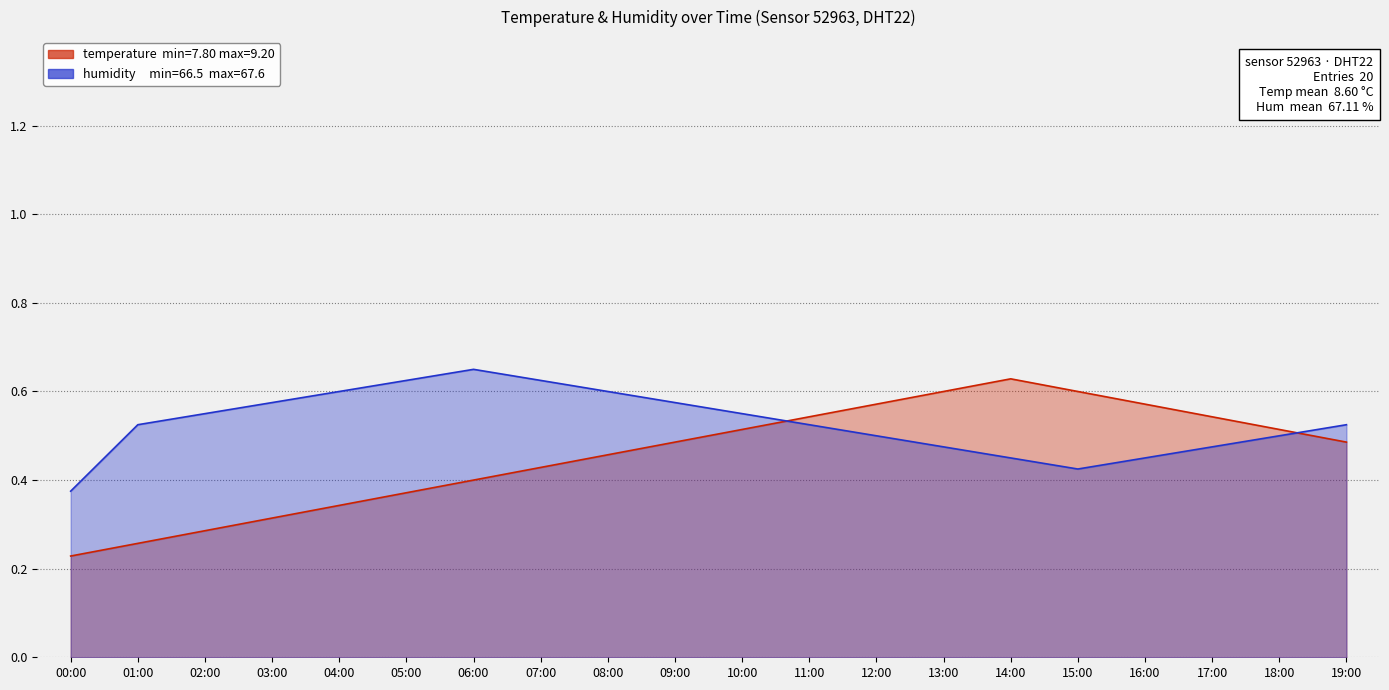

What position from the left is 15:00?

16